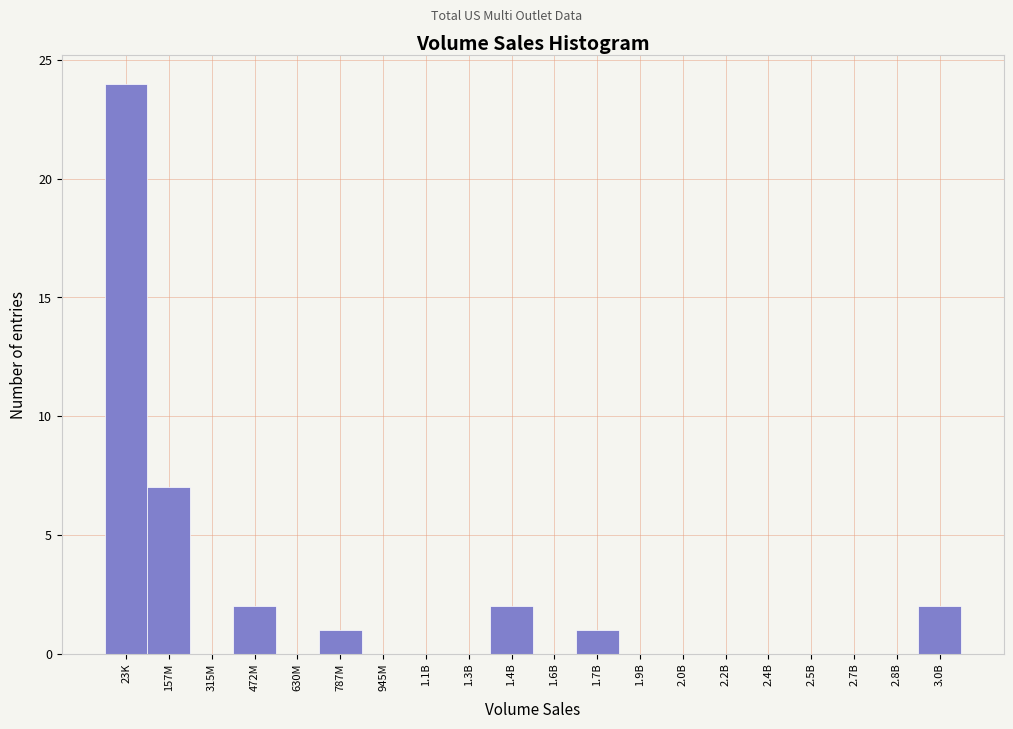

Reading right to left, what are all the values shown in this chart?

3.0B=2	2.8B=0	2.7B=0	2.5B=0	2.4B=0	2.2B=0	2.0B=0	1.9B=0	1.7B=1	1.6B=0	1.4B=2	1.3B=0	1.1B=0	945M=0	787M=1	630M=0	472M=2	315M=0	157M=7	23K=24